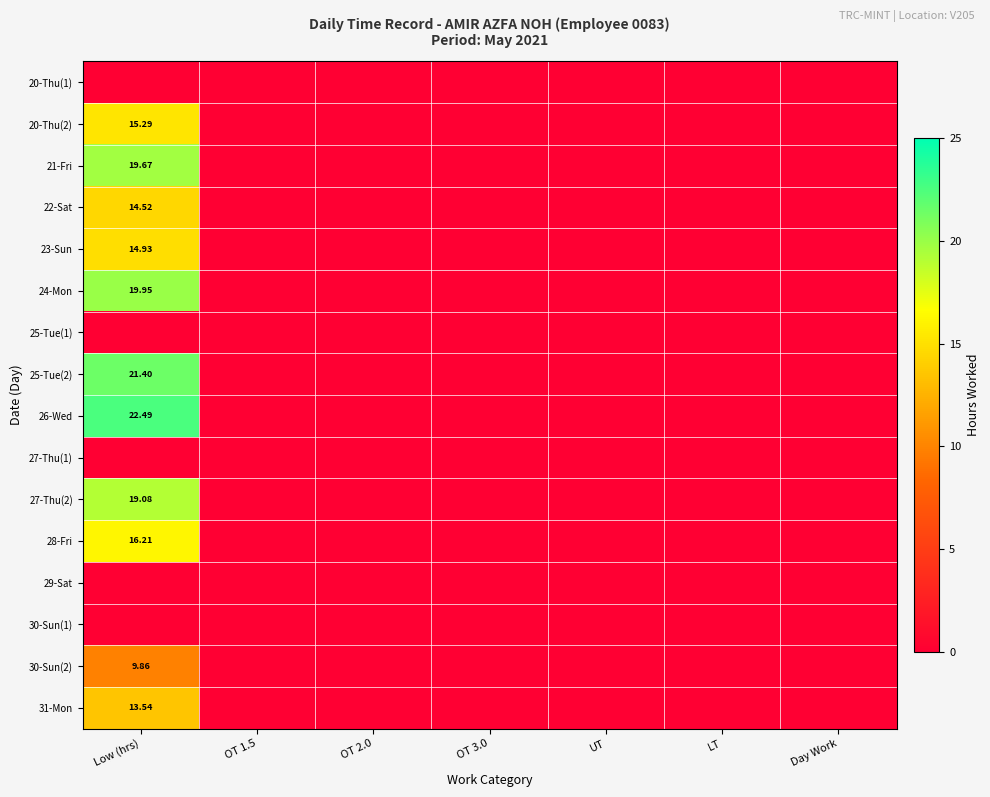

True or false: 20-Thu(2) has a value of 0.0 at Day Work.

True